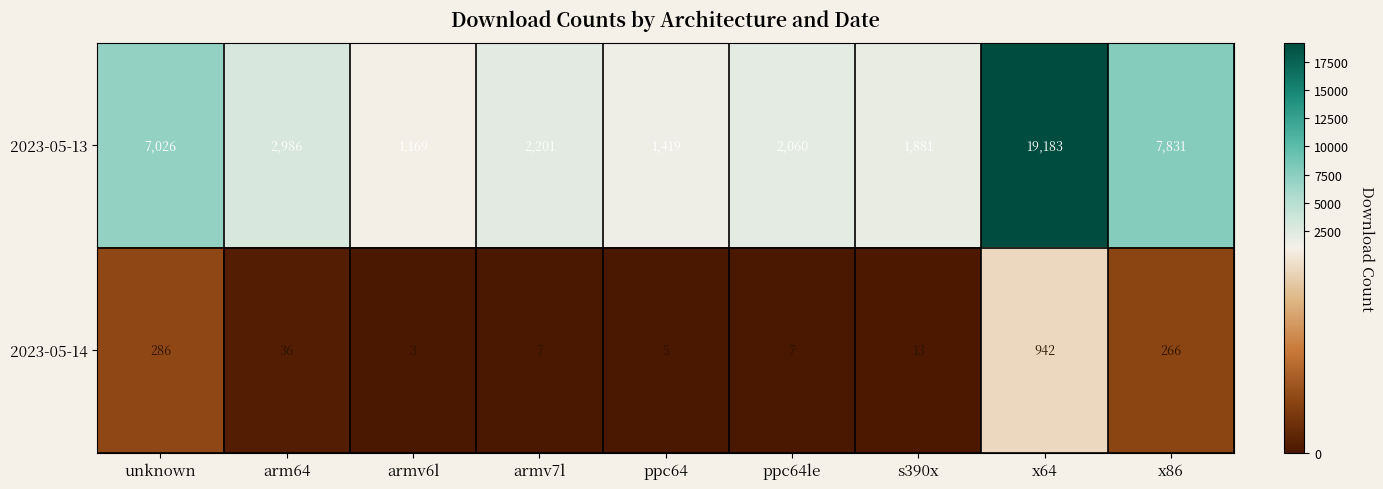

Which series has the largest total across all categories?

2023-05-13